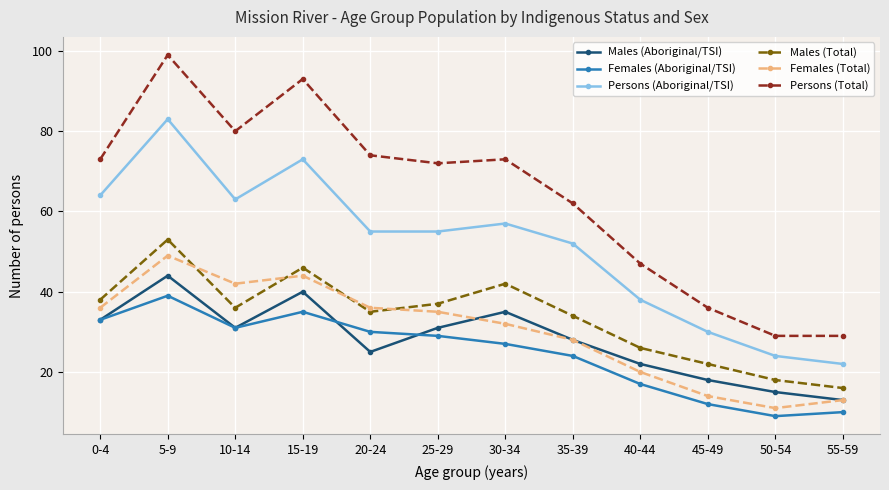

At 15-19, list the series in order from largest to smallest.

Persons (Total), Persons (Aboriginal/TSI), Males (Total), Females (Total), Males (Aboriginal/TSI), Females (Aboriginal/TSI)